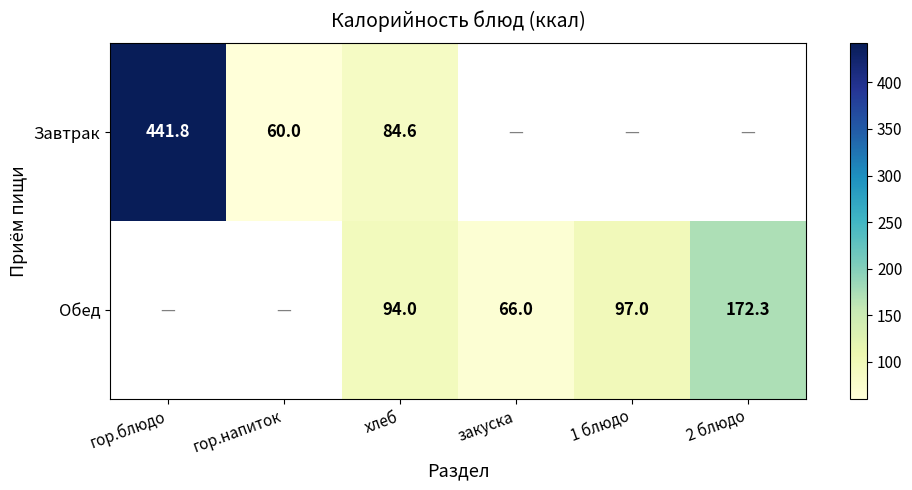

The value of Завтрак at гор.напиток is 60.0. True or false?

True